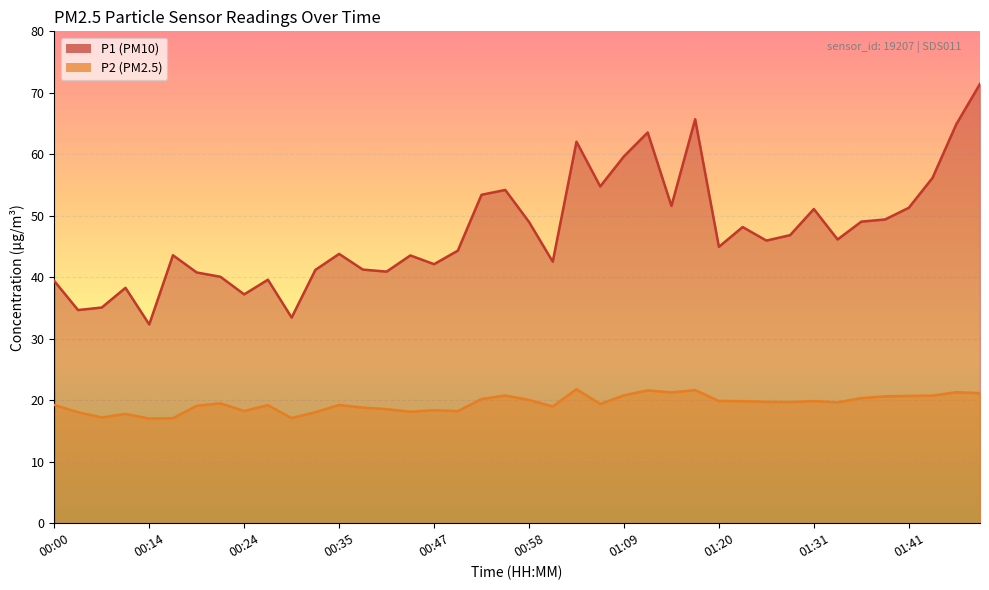

How many lines are shown in the chart?

2